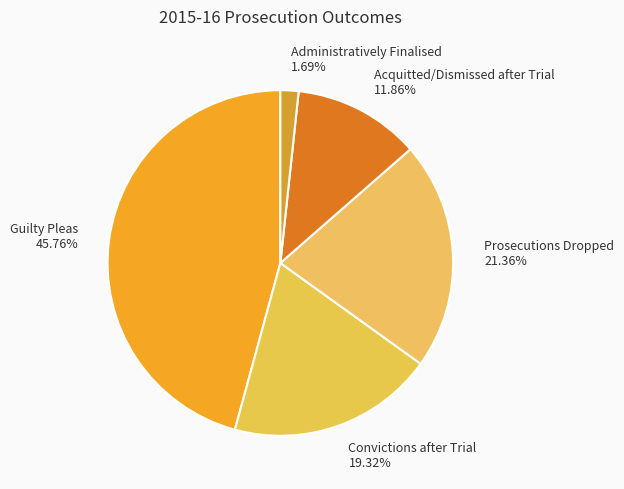

What is the smallest slice in the pie chart?

Administratively Finalised